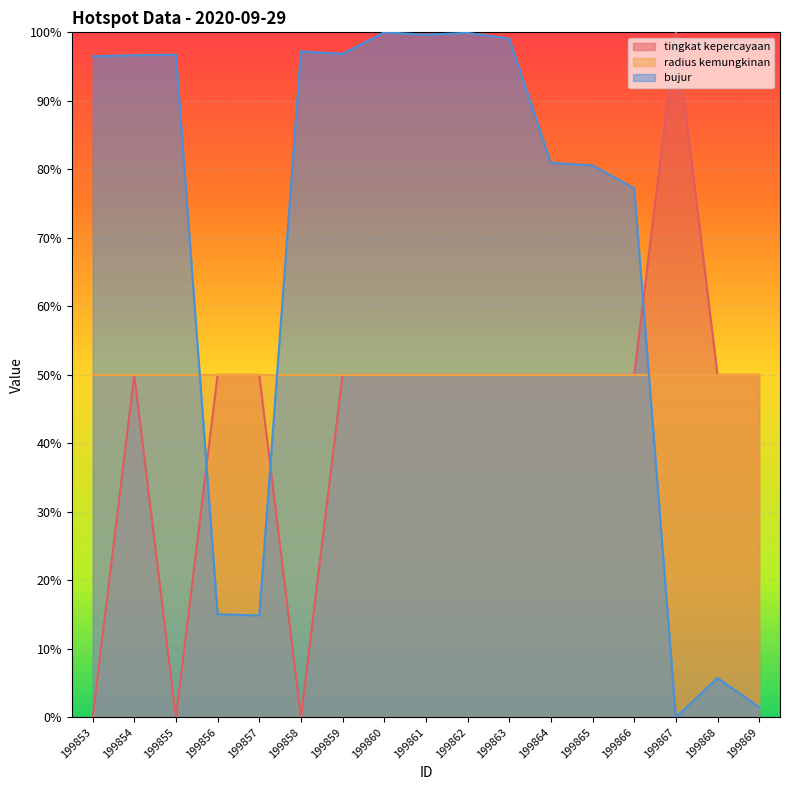

Between 199863 and 199869, which is larger?

199863